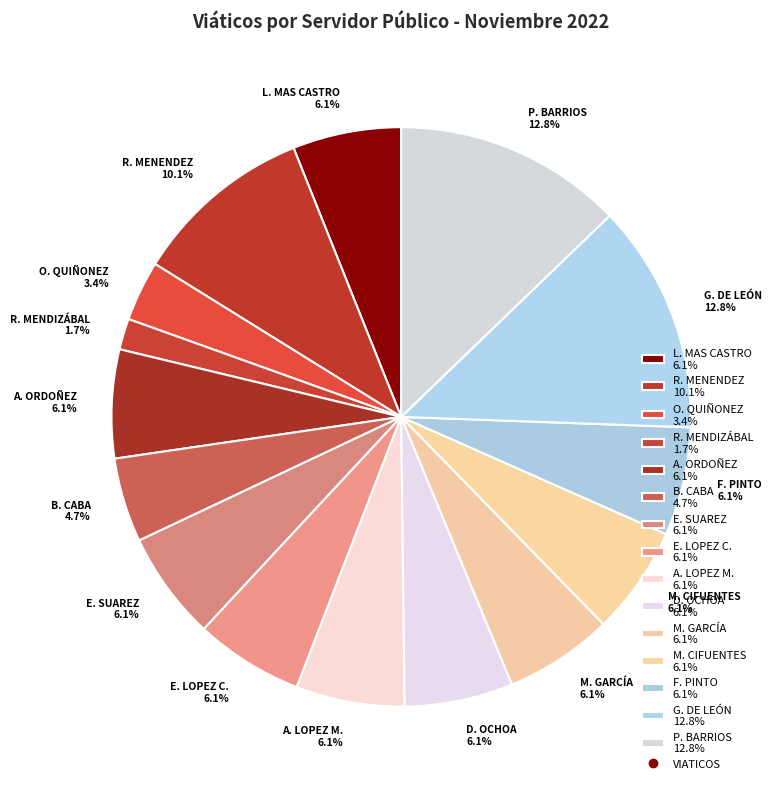

Does B. CABA 4.7% account for over 50% of the chart?

No